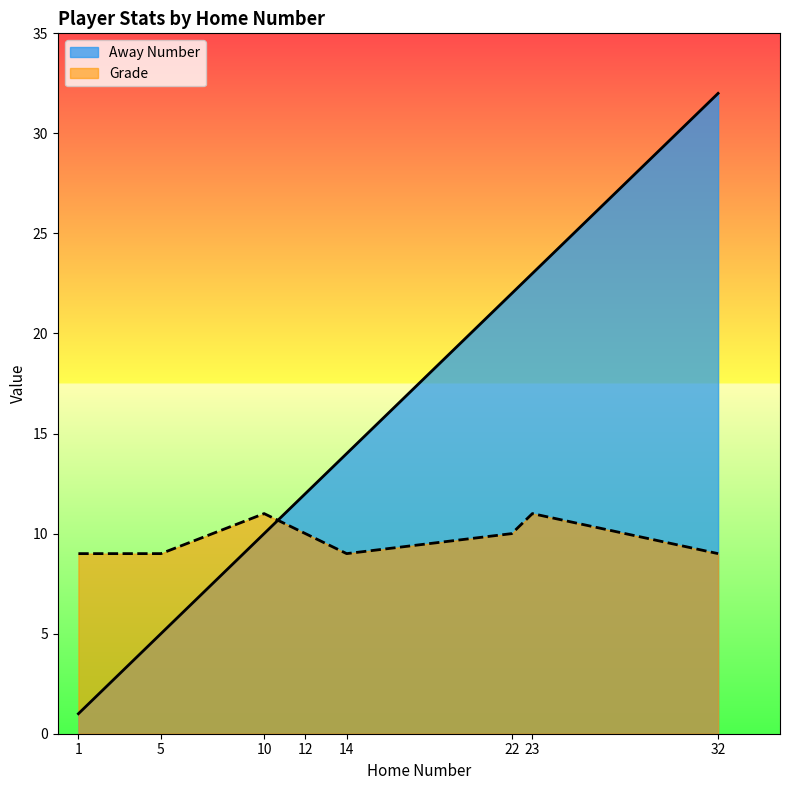

Reading left to right, transcribe all the data shown in this chart.

Away Number: 1=1	5=5	10=10	12=12	14=14	22=22	23=23	32=32
Grade: 1=9	5=9	10=11	12=10	14=9	22=10	23=11	32=9